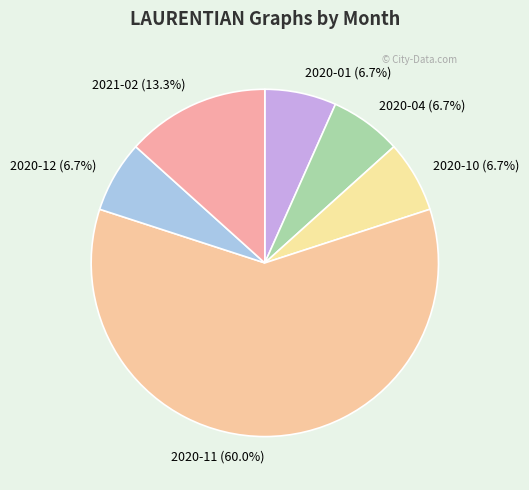

Is the sum of 2020-12 and 2020-04 greater than half?

No